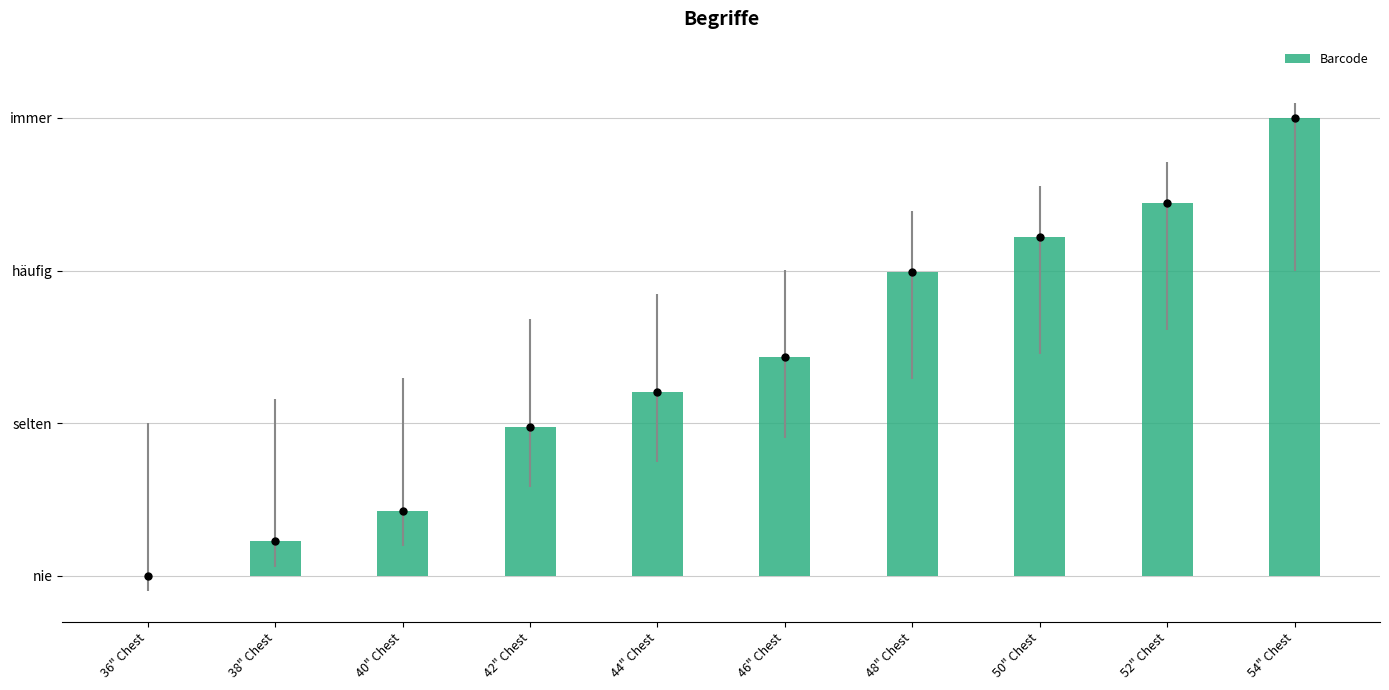

What is the greatest value displayed?

3.0